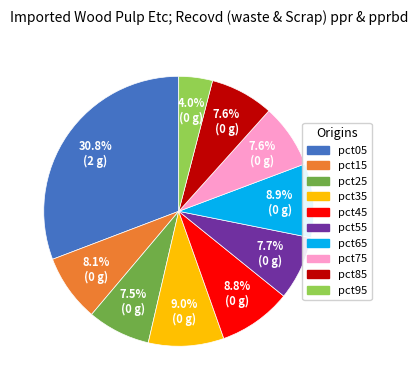

Count the number of slices in the pie.

10